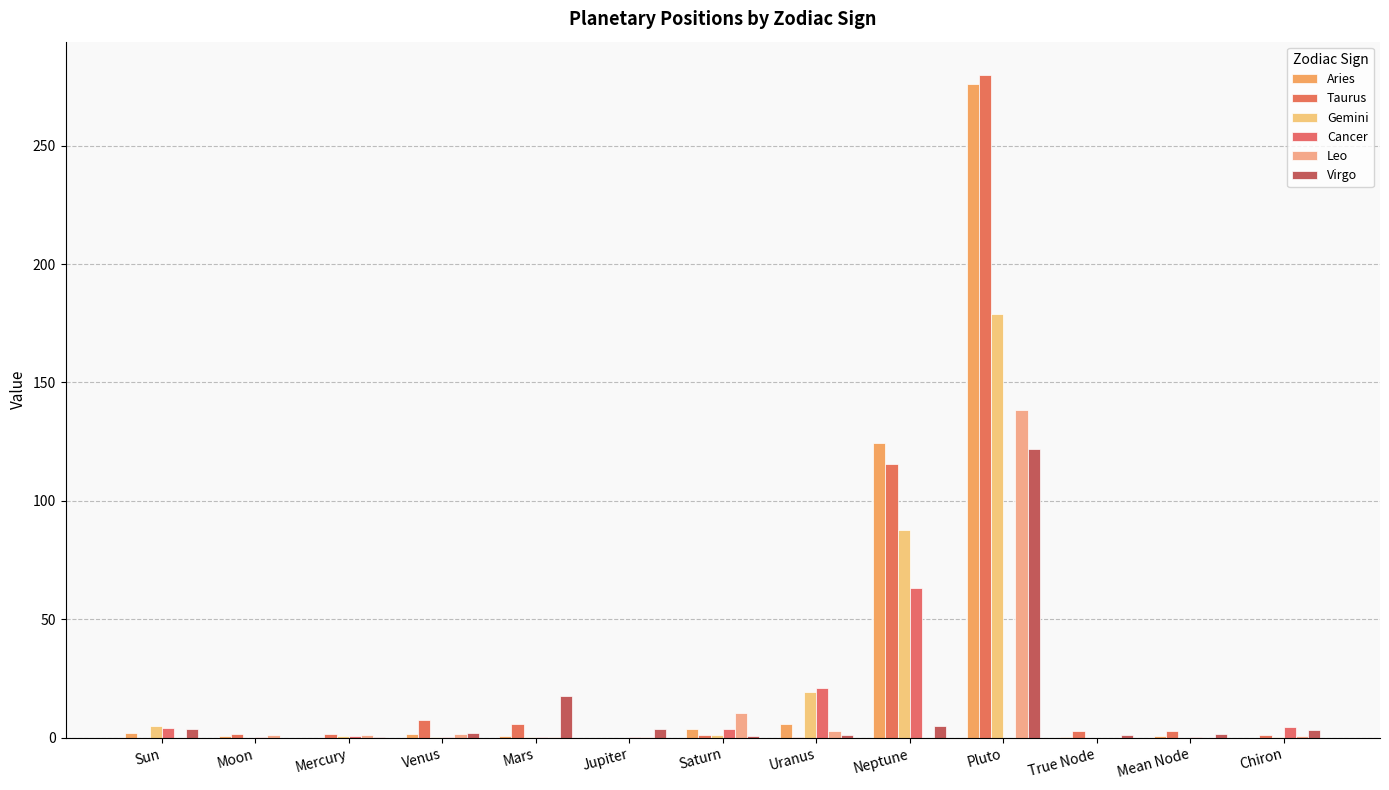

How many groups of bars are there?

13